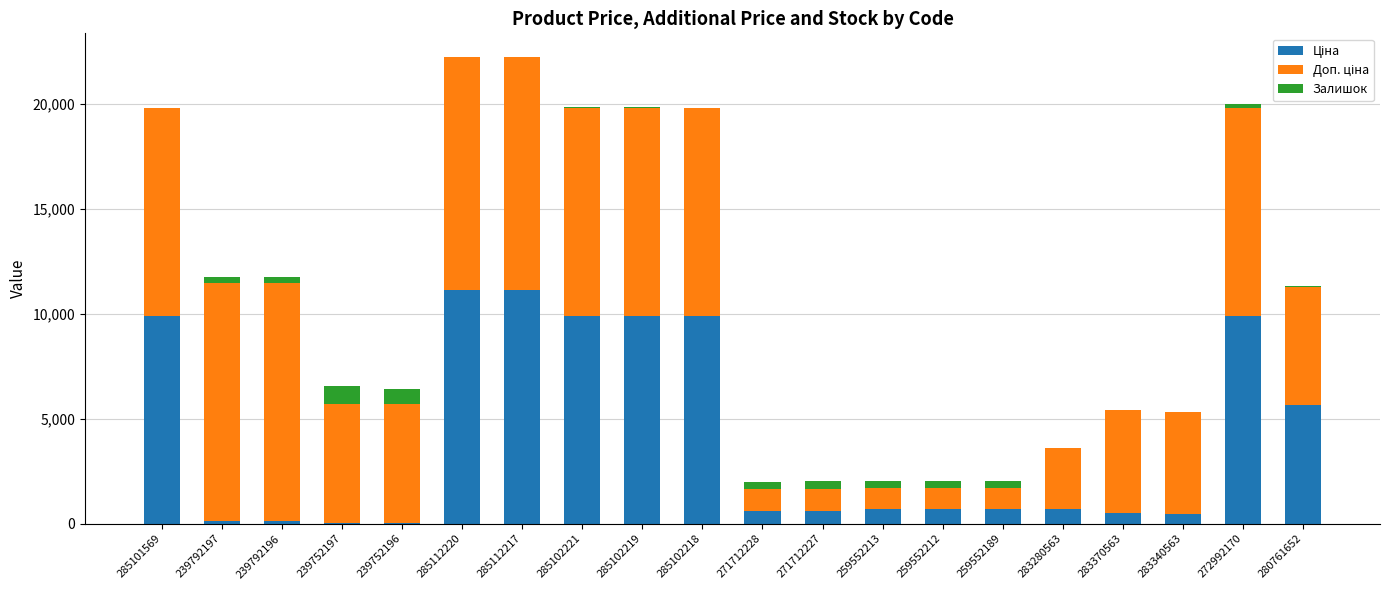

Is it true that Залишок equals 172.9 at 239792196?

False